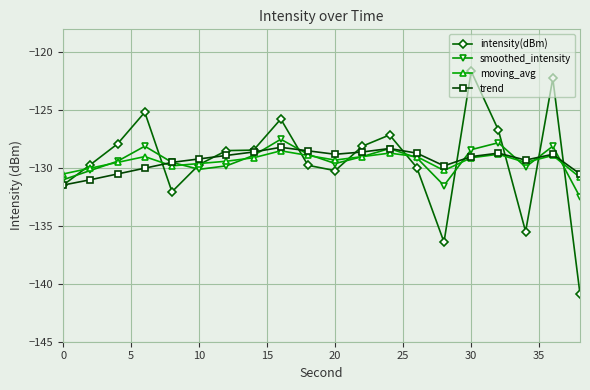

True or false: smoothed_intensity and intensity(dBm) intersect in this chart.

True